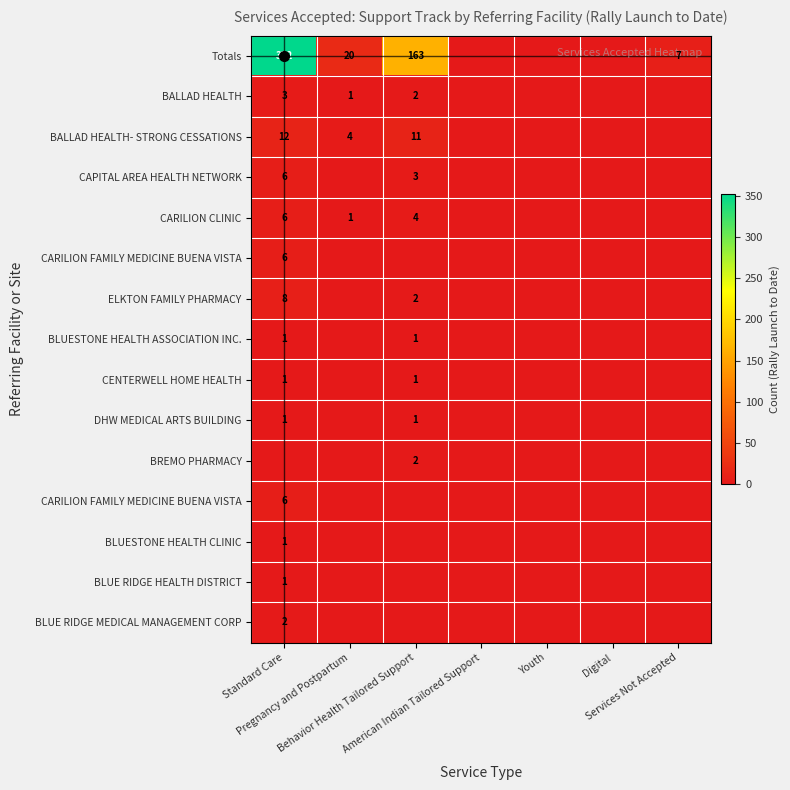

How many series are shown in this chart?

15